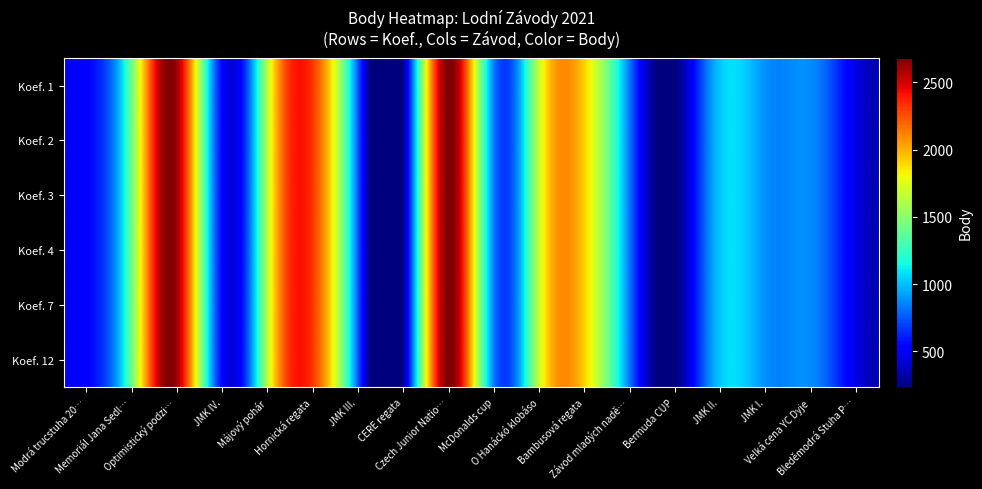

At how many categories does at least one series exceed 794?

12